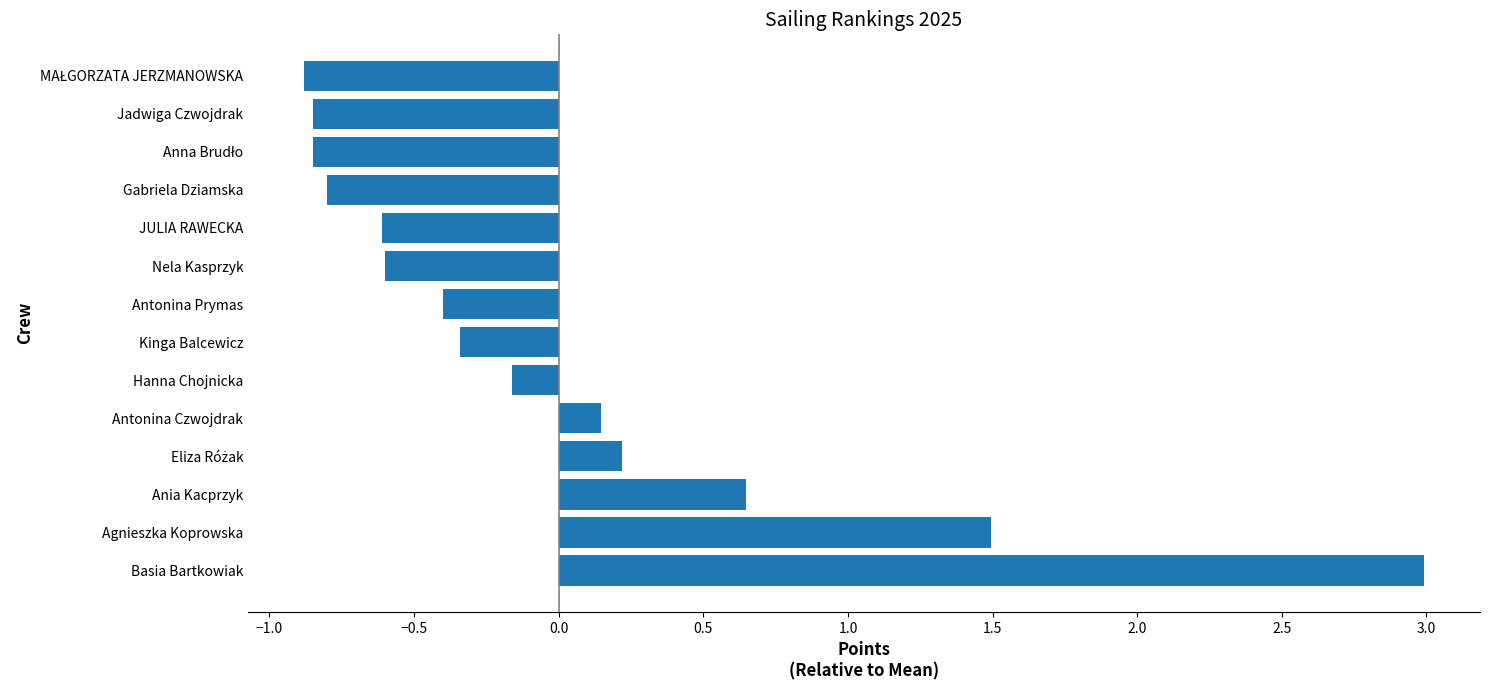

Where is the data nearest to the value 1?

Ania Kacprzyk